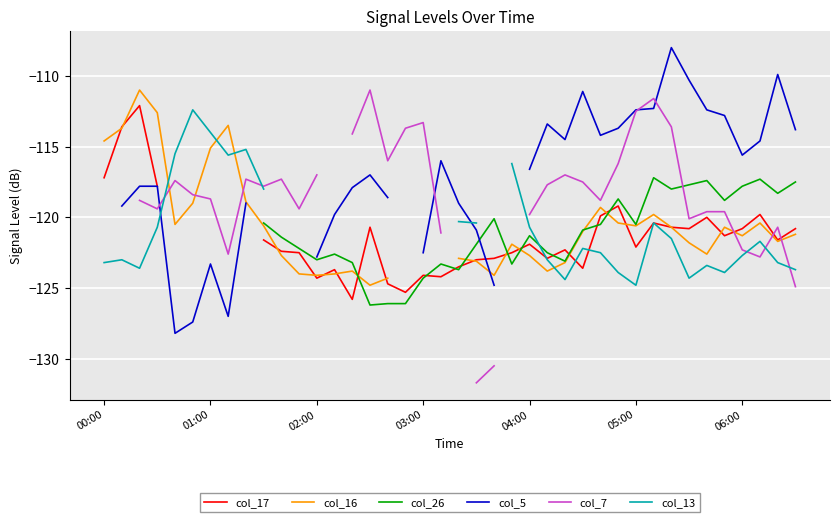

True or false: col_13 has more than 1 points higher than both neighbors.

True